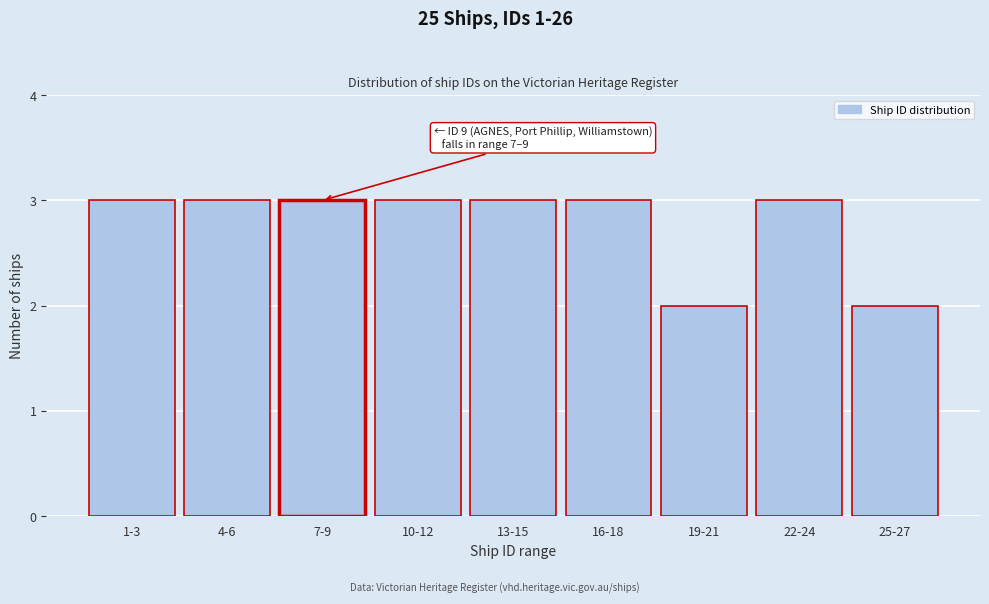

Reading left to right, what are all the values shown in this chart?

1-3=3	4-6=3	7-9=3	10-12=3	13-15=3	16-18=3	19-21=2	22-24=3	25-27=2